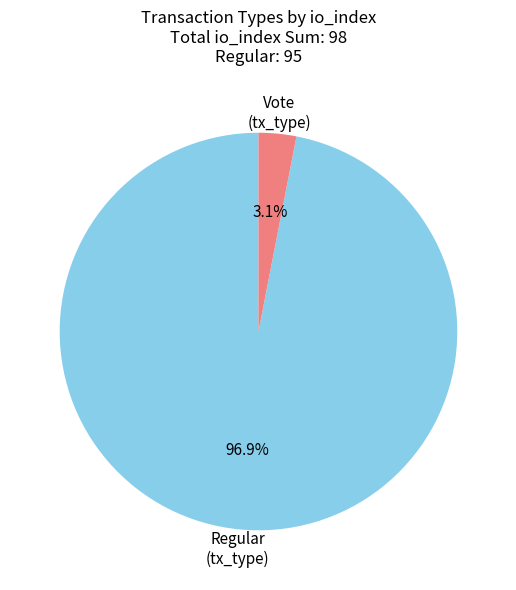

True or false: Regular accounts for 97% of the total.

True